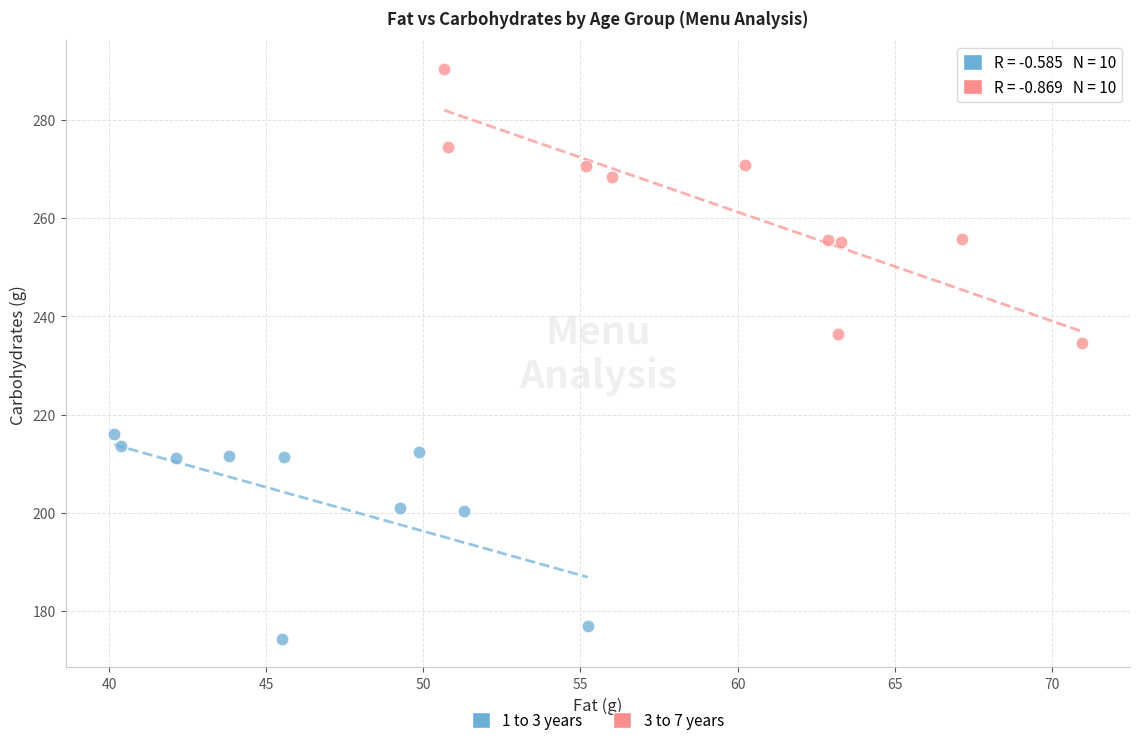

Which series contains the highest Y value?

3 to 7 years